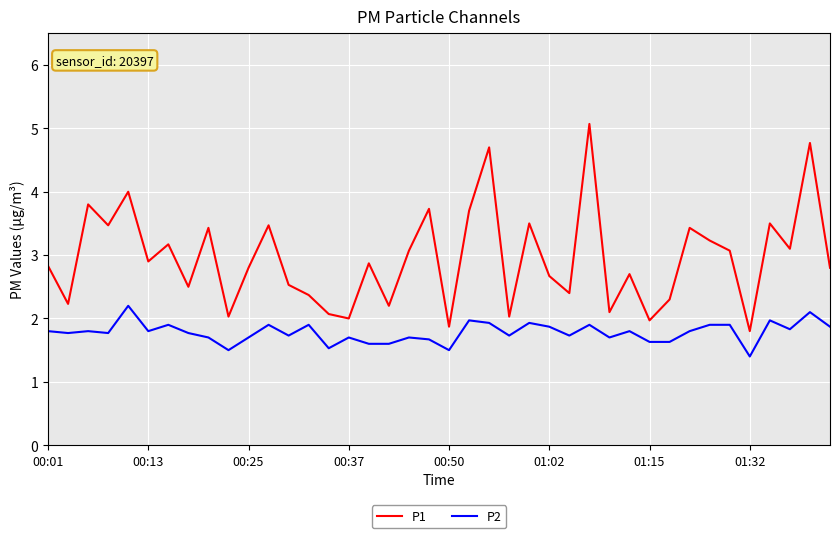

True or false: P1 and P2 intersect in this chart.

False